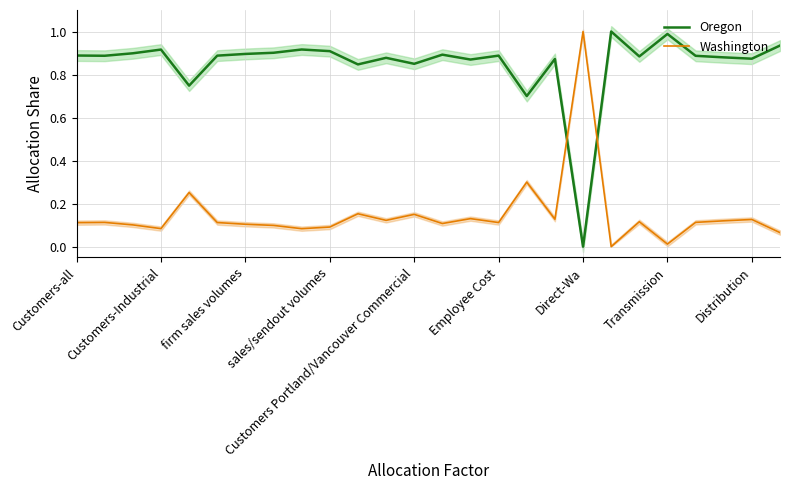

List the series in order of their peak value, lowest first.

Oregon, Washington